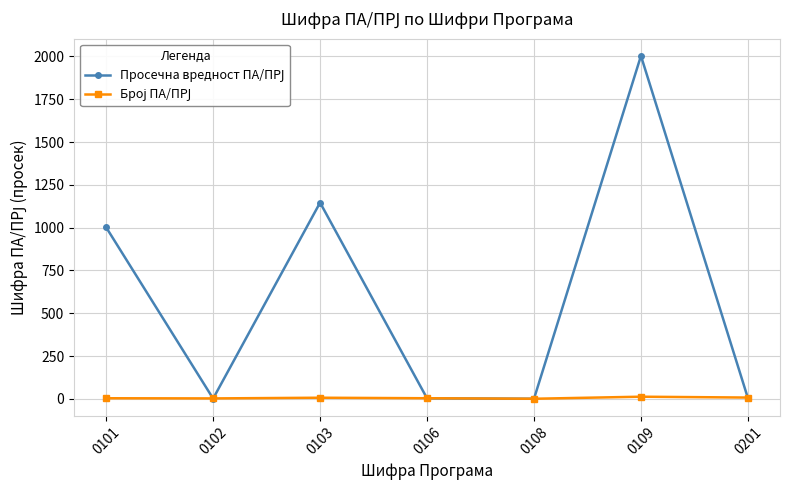

At which category is the sum across all series the highest?

0109